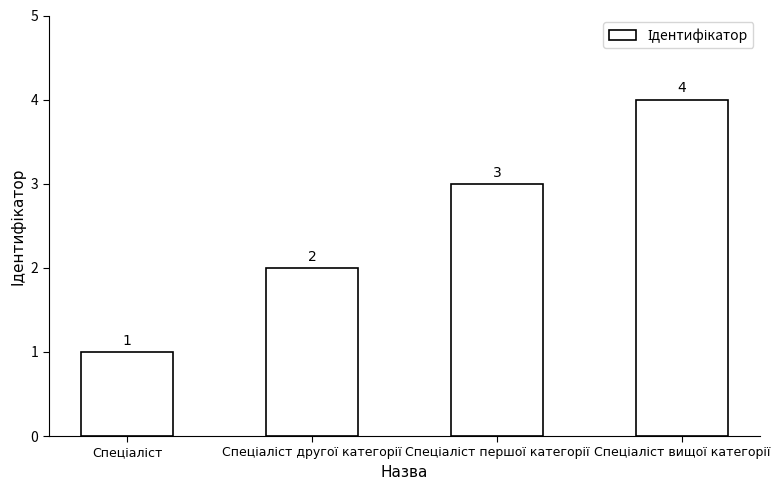

Does the chart contain stacked bars?

No